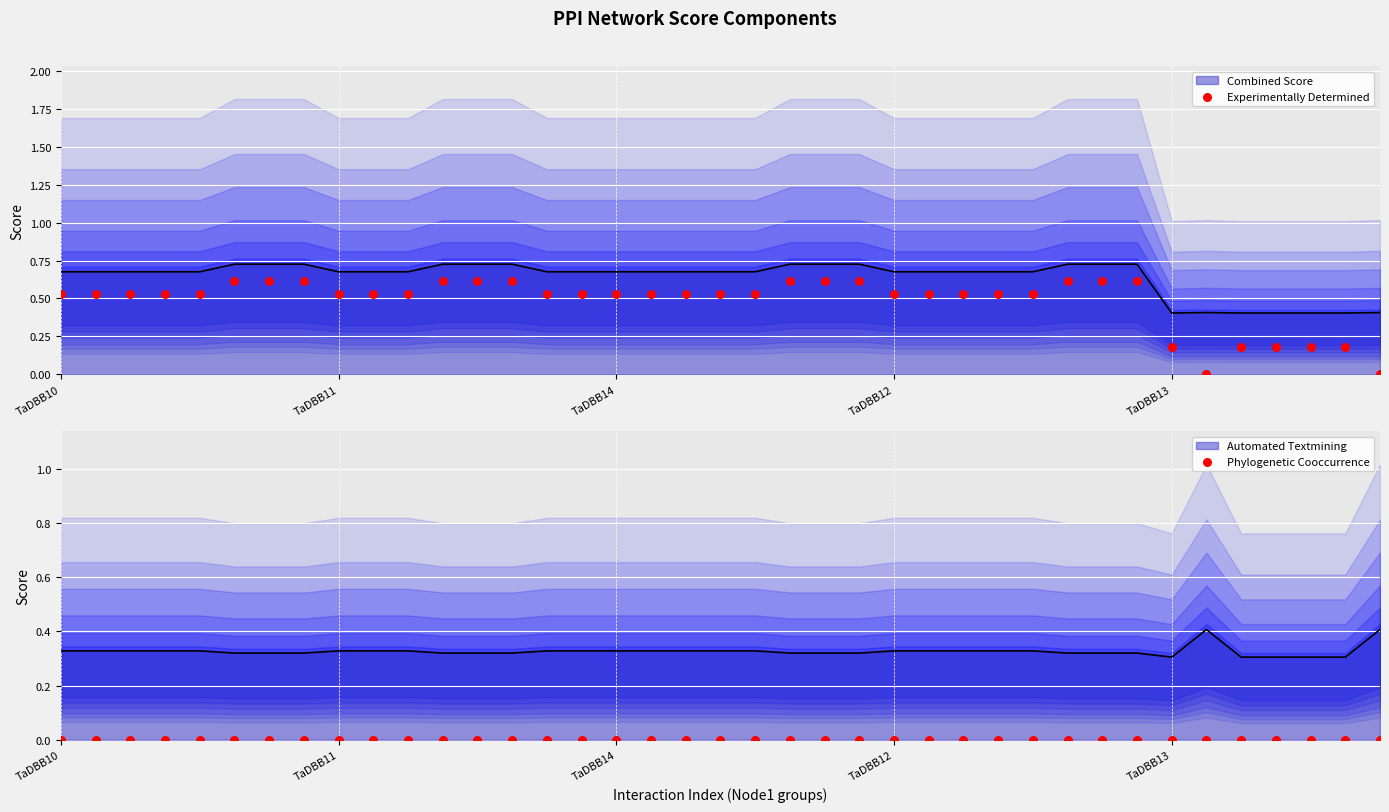

What is the total value across all series at 34?

0.9